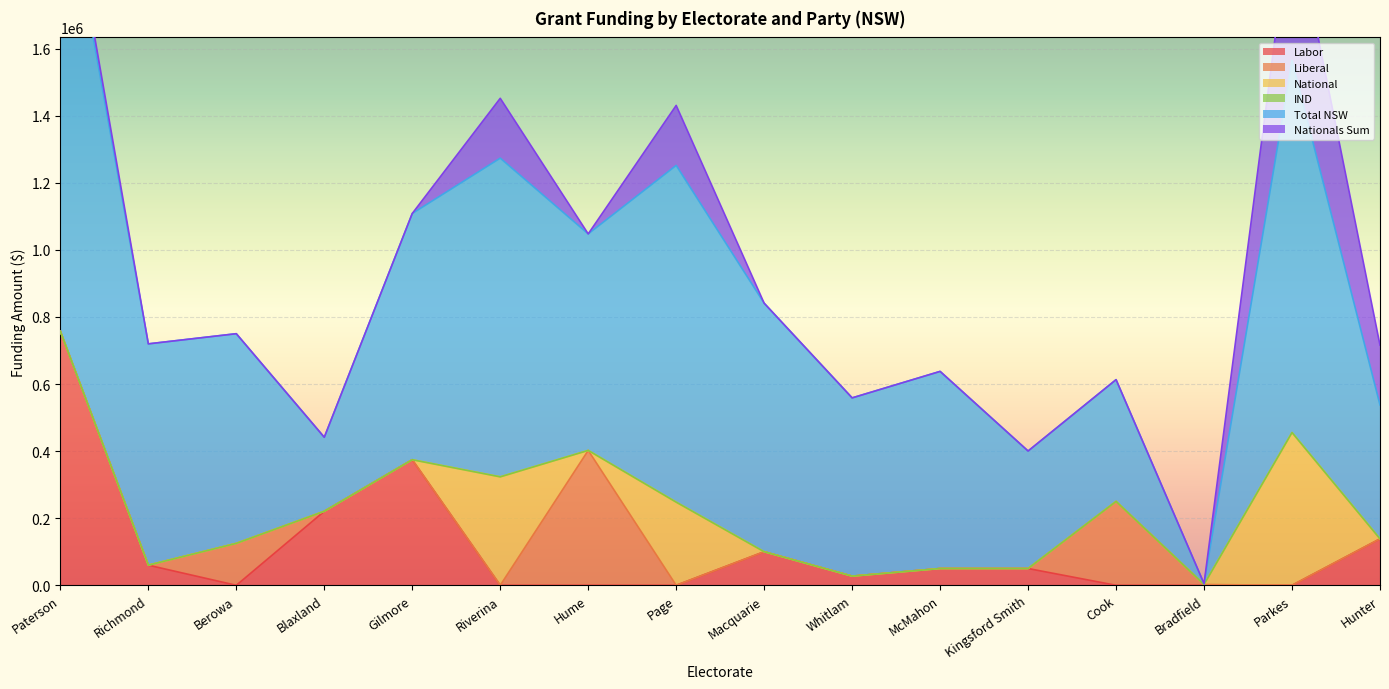

What is the total value across all series at Page?

1430508